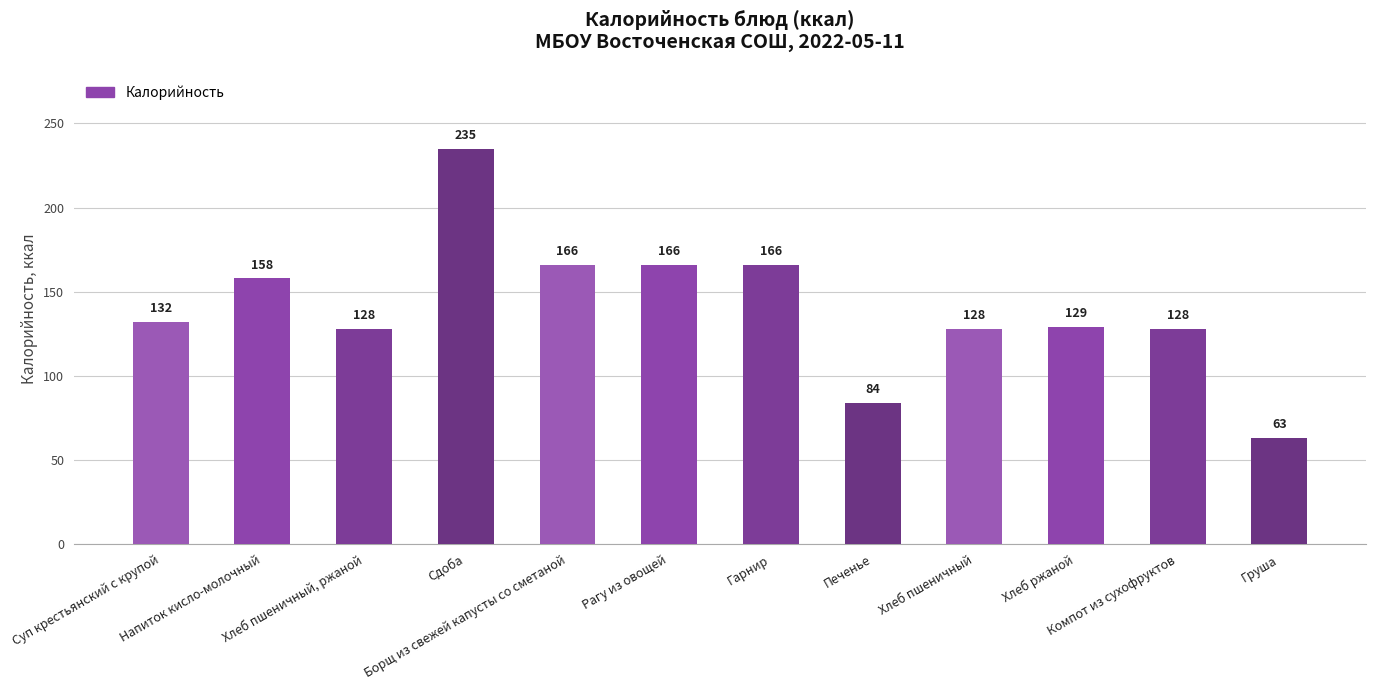

Which has a higher value, Борщ из свежей капусты со сметаной or Напиток кисло-молочный?

Борщ из свежей капусты со сметаной